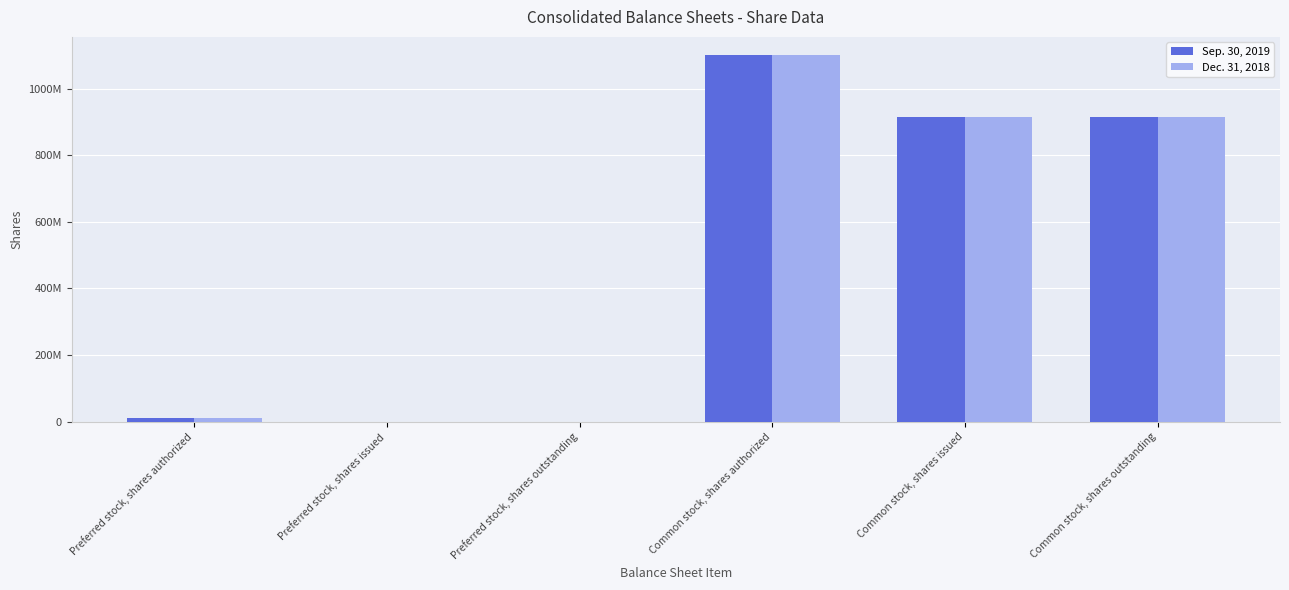

Are the bars horizontal?

No